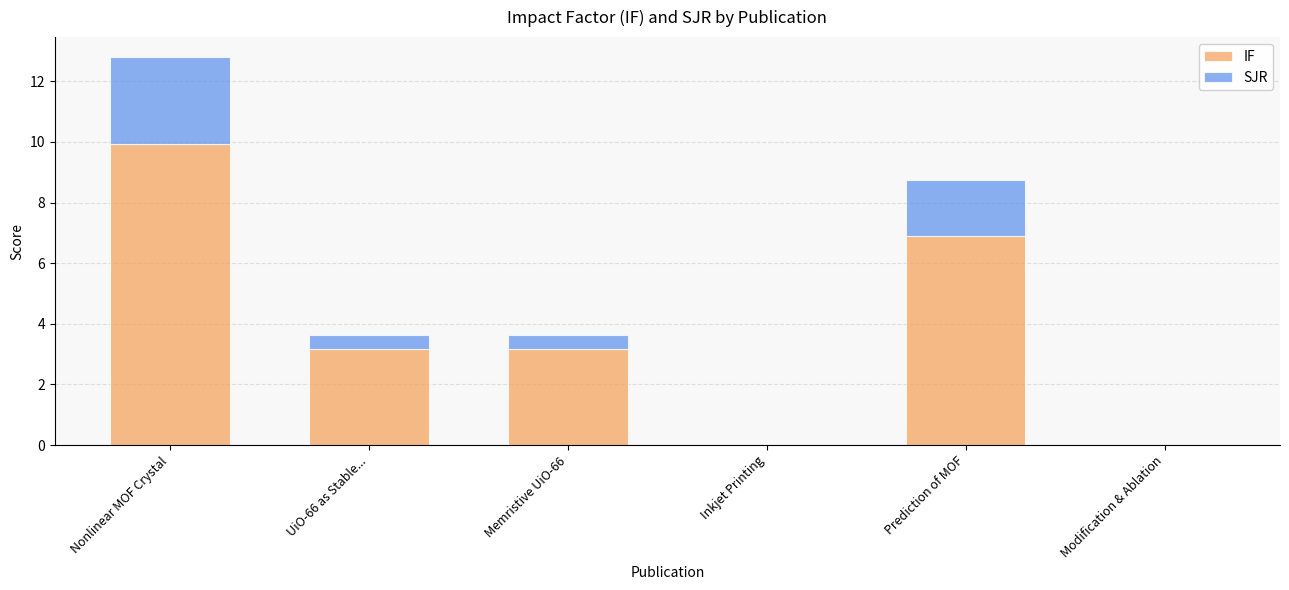

At which category is the sum across all series the highest?

Nonlinear MOF Crystal